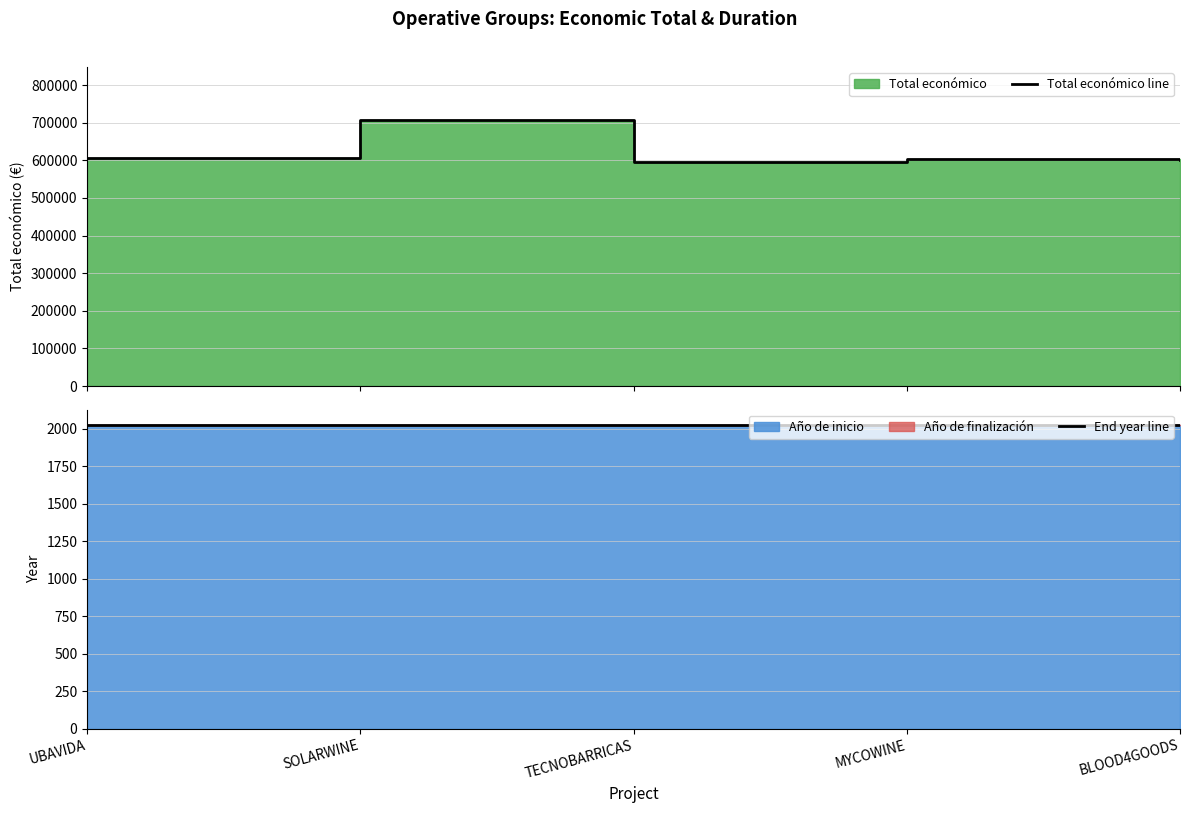

At which category does End year line reach its first local valley?

TECNOBARRICAS